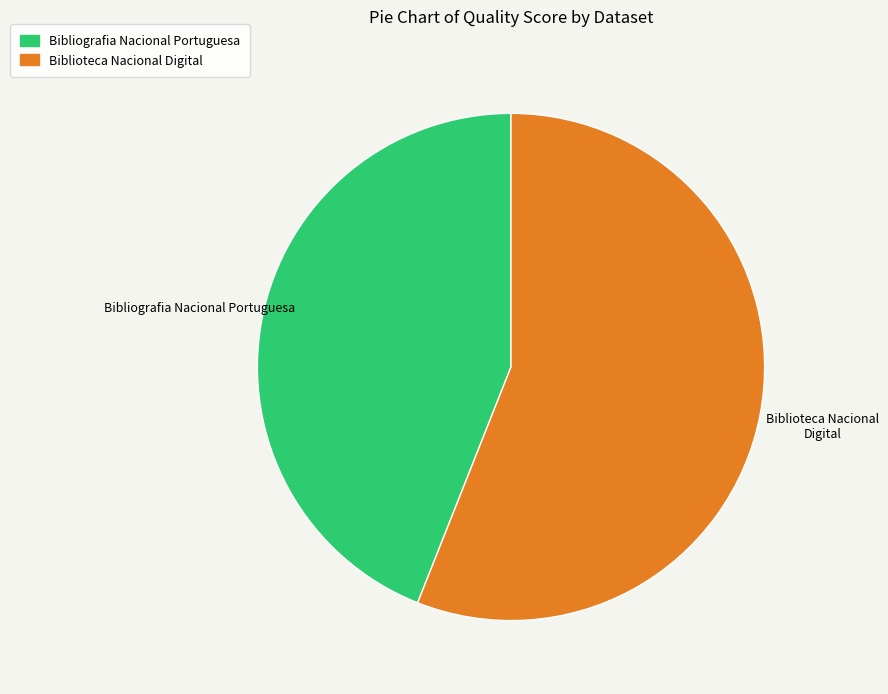

Between Bibliografia Nacional Portuguesa and Biblioteca Nacional Digital, which is larger?

Biblioteca Nacional Digital